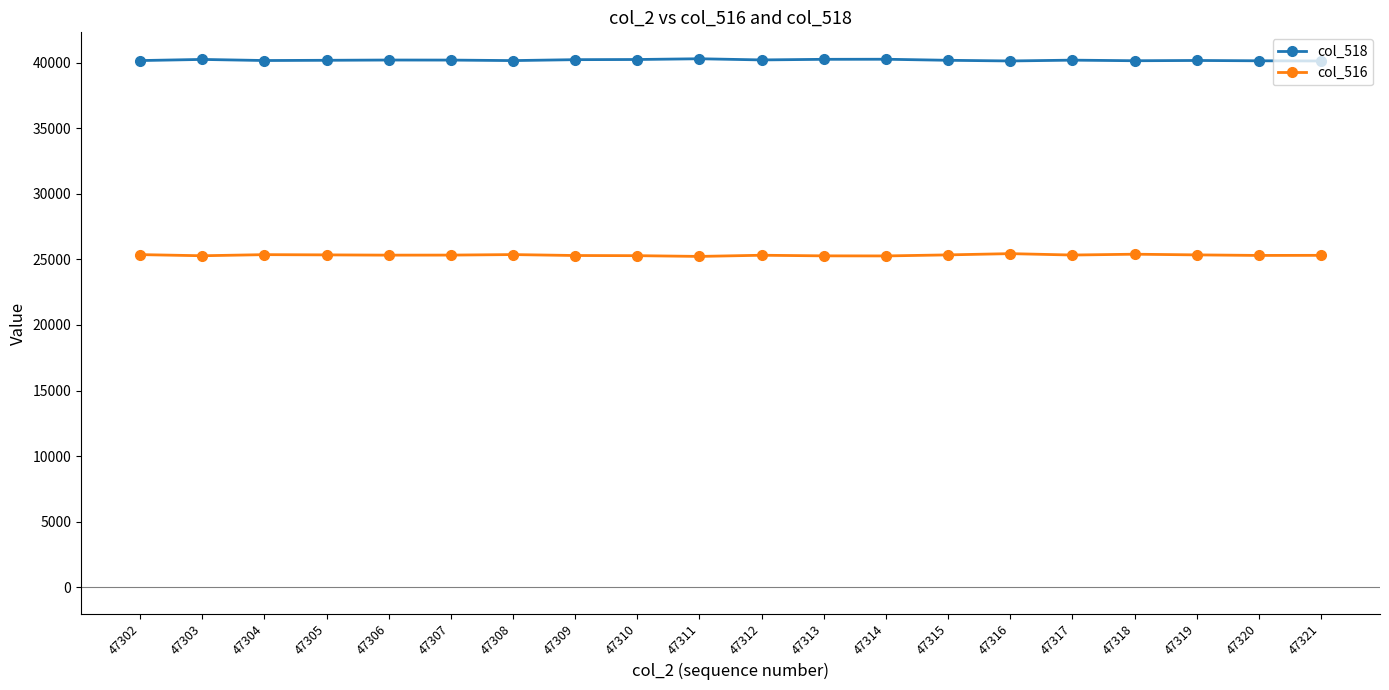

What is the maximum value shown in the chart?

40305